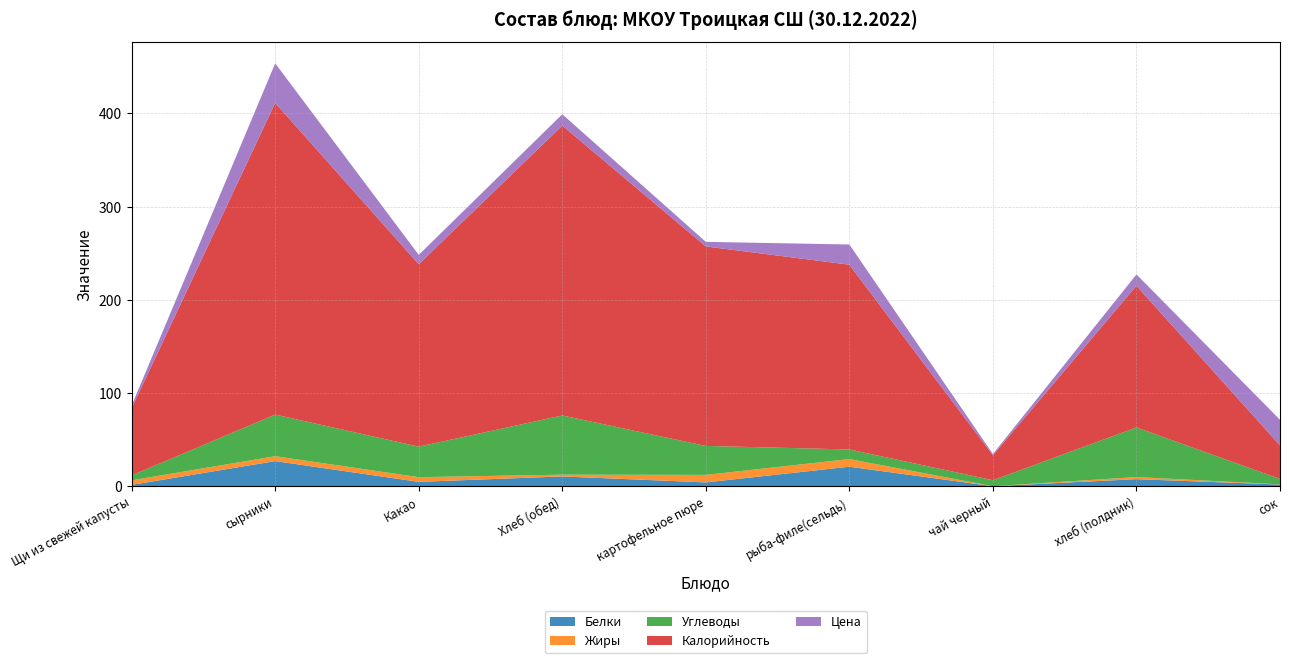

Reading right to left, extract all data points from this chart.

Белки: 2.0	7.8	0.2	21.1	4.3	10.7	4.8	27.1	1.6
Жиры: 0.2	2.2	0.0	8.2	8.1	1.9	5.0	5.2	4.9
Углеводы: 5.8	53.2	6.4	10.3	31.1	63.5	32.7	44.7	5.3
Калорийность: 36.0	152.0	26.8	198.2	214.0	311.0	195.7	334.3	72.1
Цена: 27.4	12.1	1.3	21.7	4.9	12.1	10.0	42.5	2.9